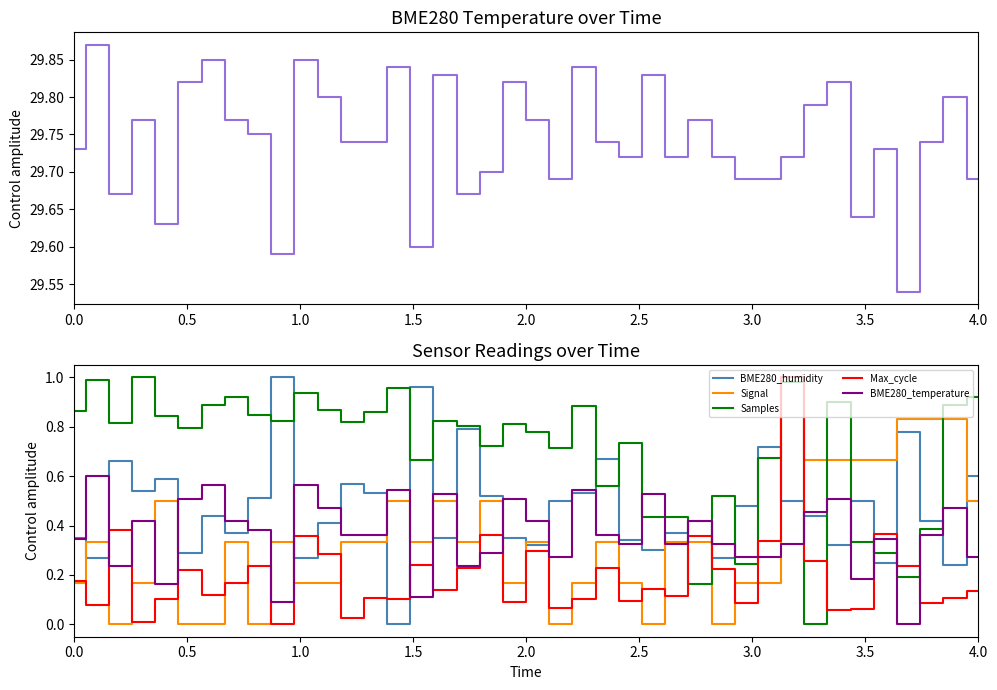

At which category is the sum across all series the highest?

31